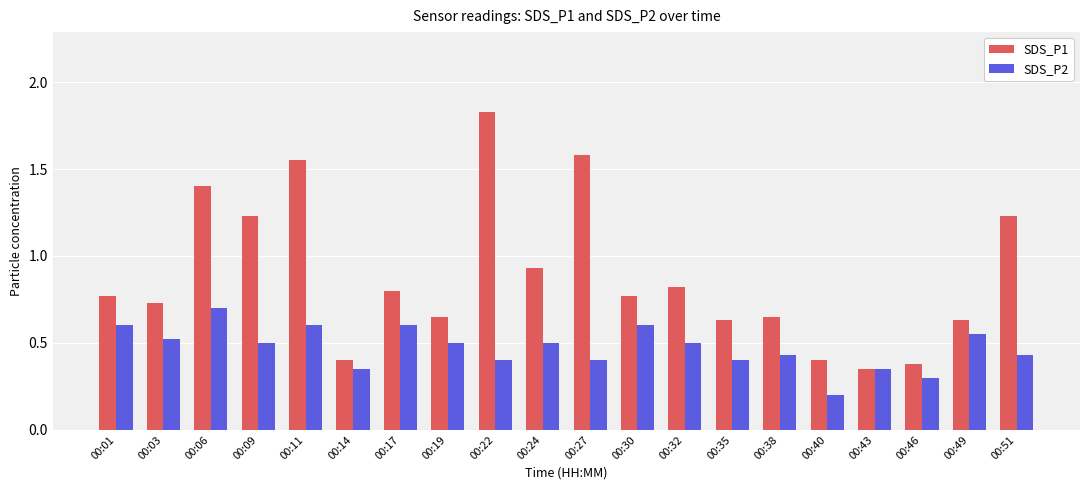

What is the smallest value displayed?

0.2